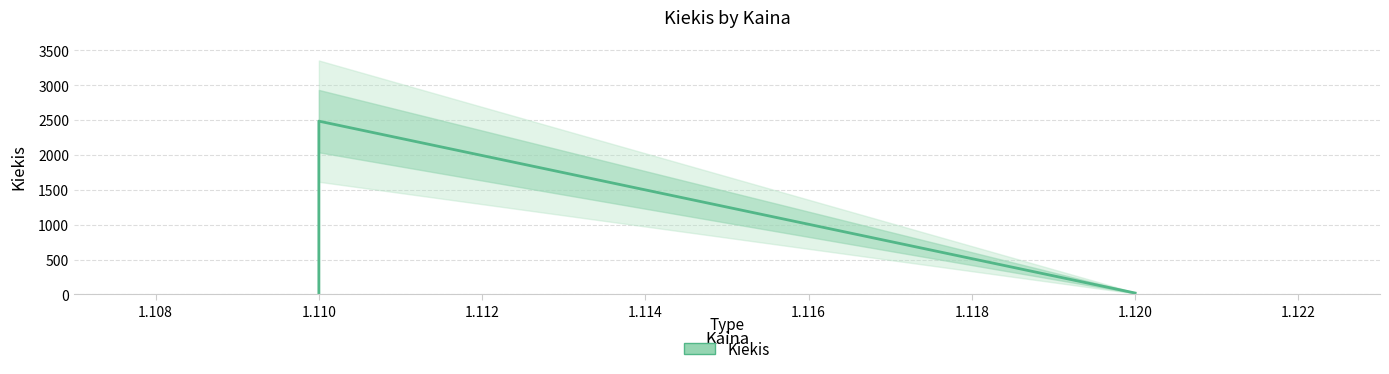

How many values exceed 20?

1